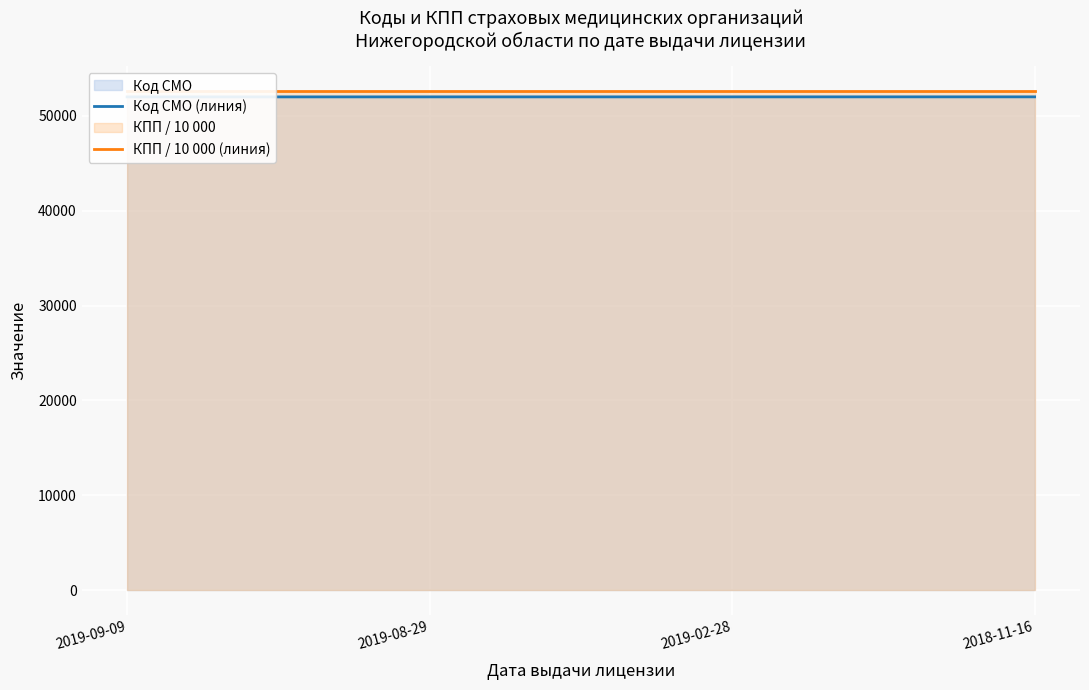

True or false: КПП / 10 000 (линия) and Код СМО (линия) intersect in this chart.

False